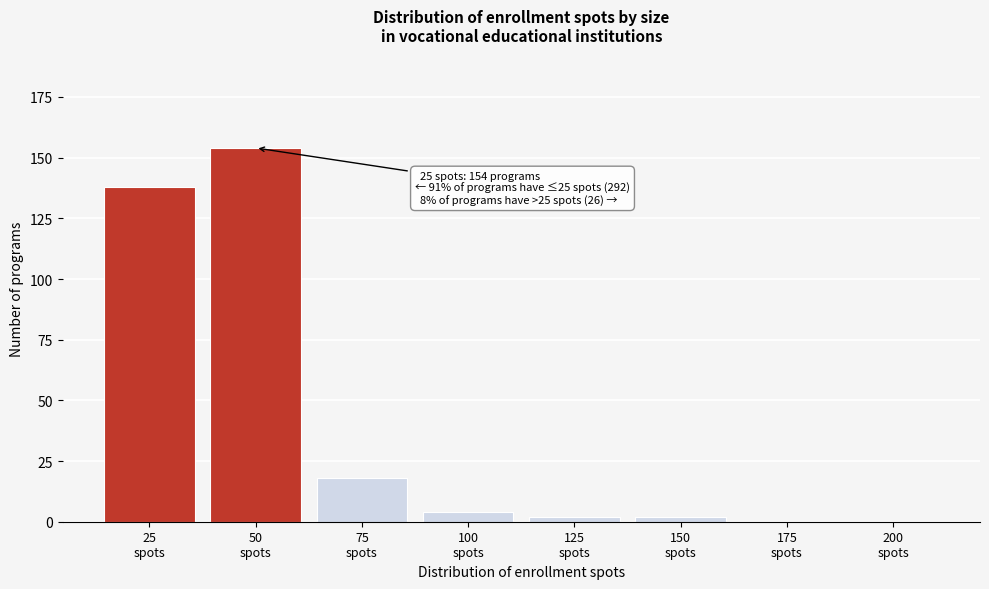

What is the sum of all values?

318